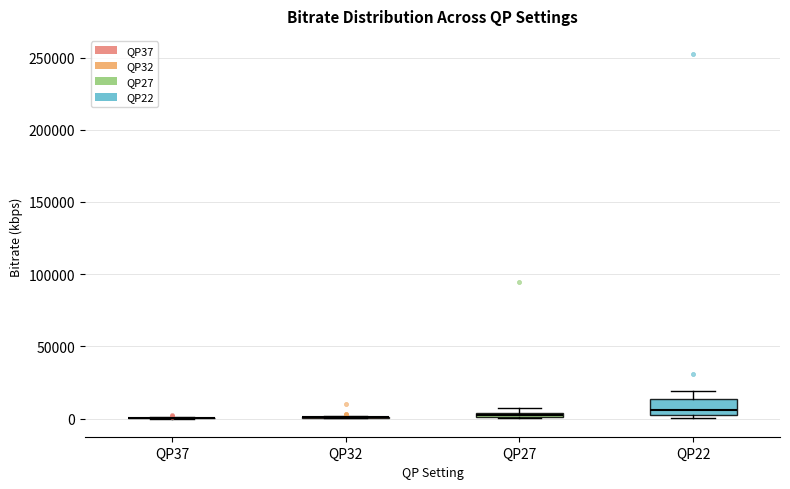

Comparing the boxes themselves (not the whiskers), which one is the tallest?

QP22